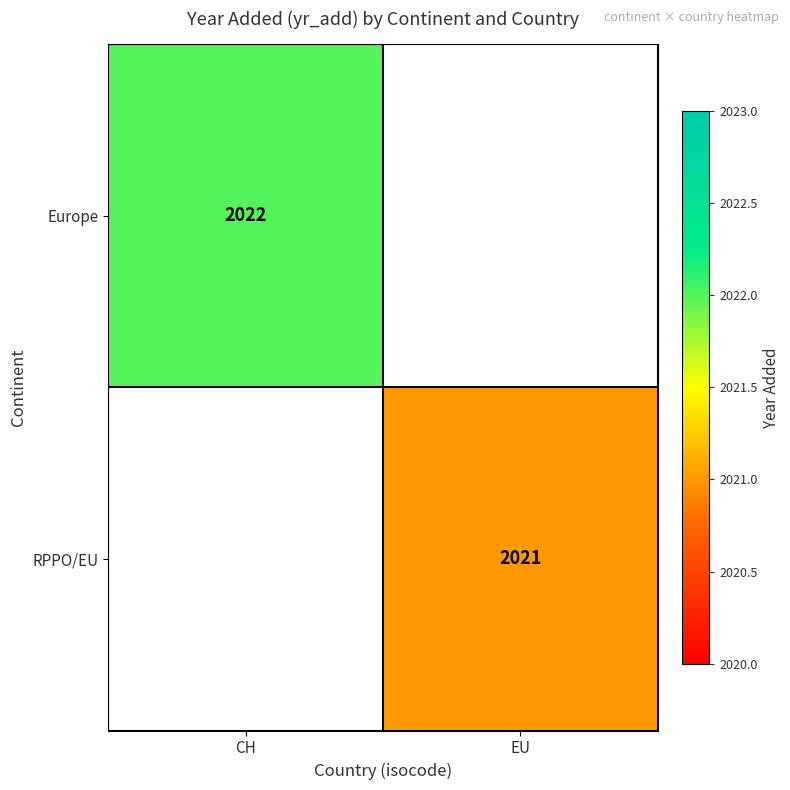

The Europe series shows 2022 at CH. True or false?

True